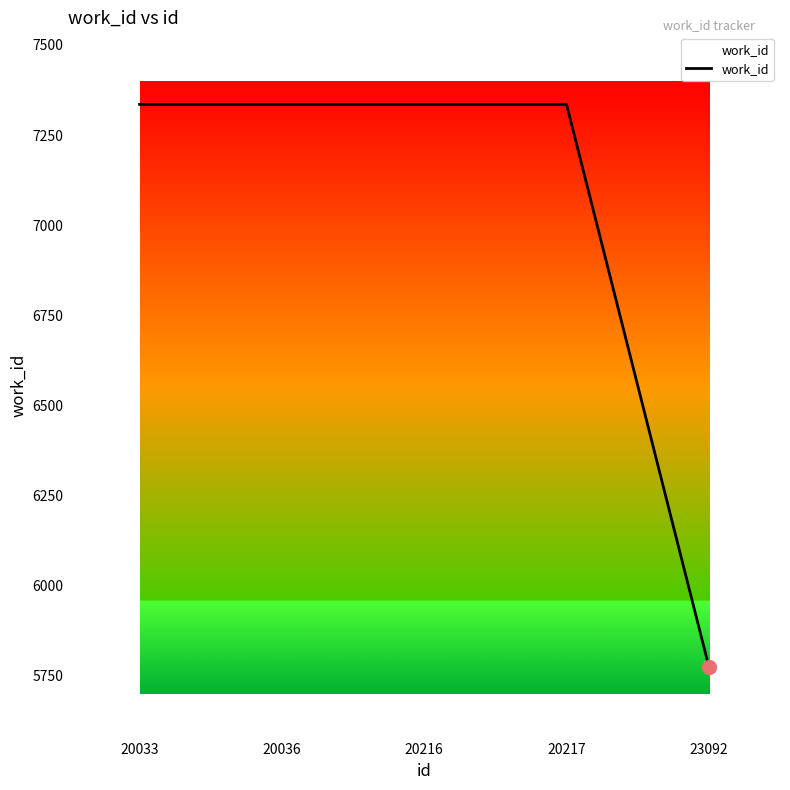

How many values are below 7335?

1